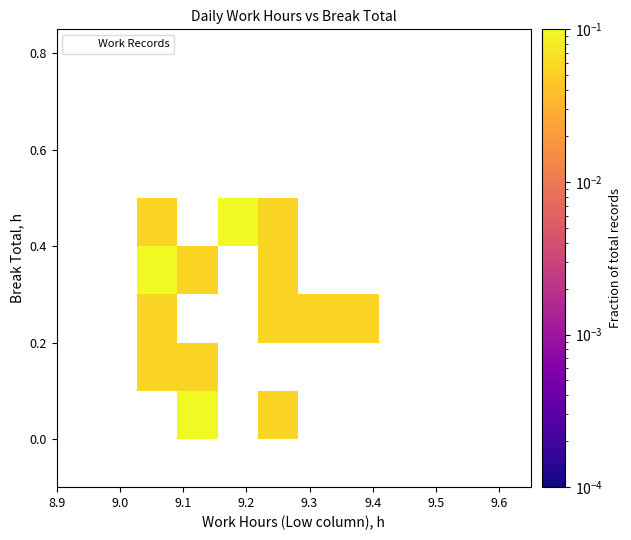

How many data points are displayed?

18